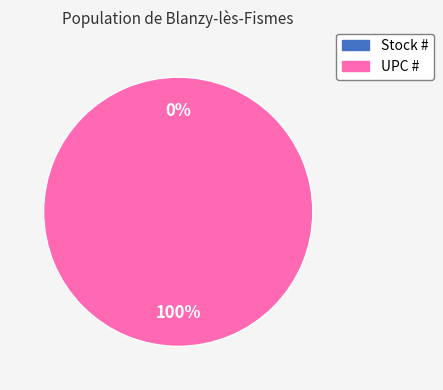

How many segments does this pie chart have?

2